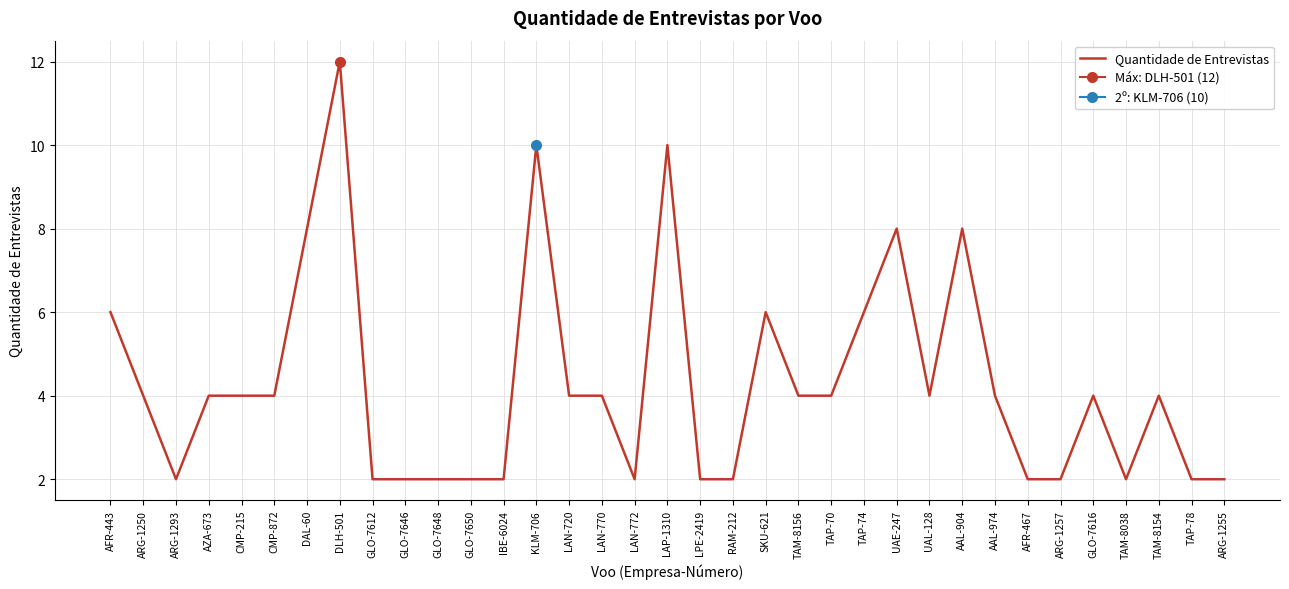

What is the label of the 27th point from the left?

AAL-904